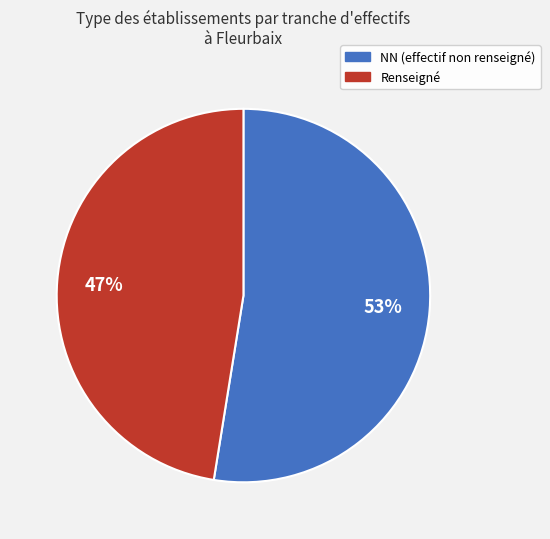

Is there a majority slice in this chart?

Yes